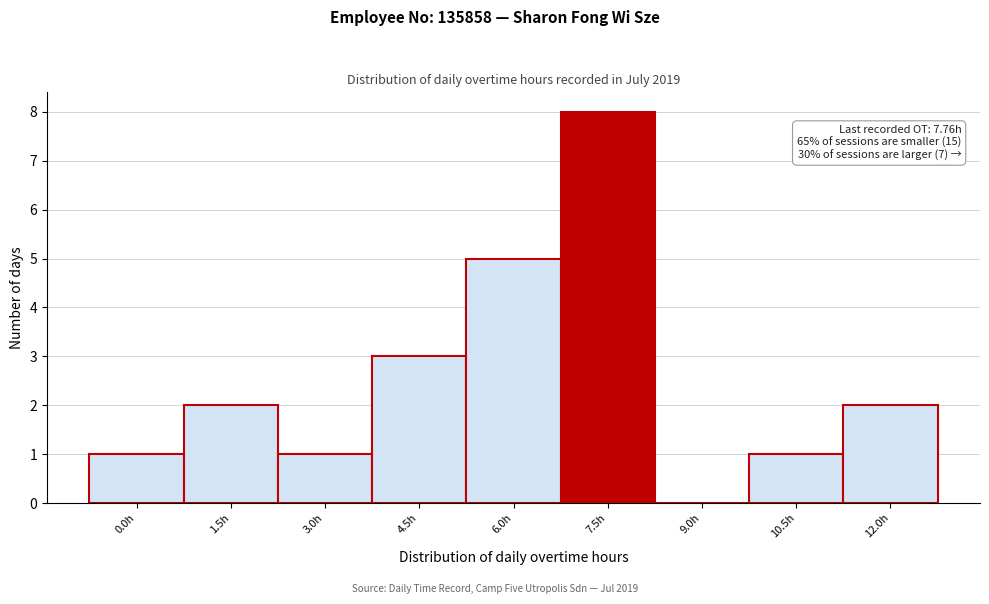

Reading right to left, transcribe all the data shown in this chart.

12.0h=2	10.5h=1	9.0h=0	7.5h=8	6.0h=5	4.5h=3	3.0h=1	1.5h=2	0.0h=1